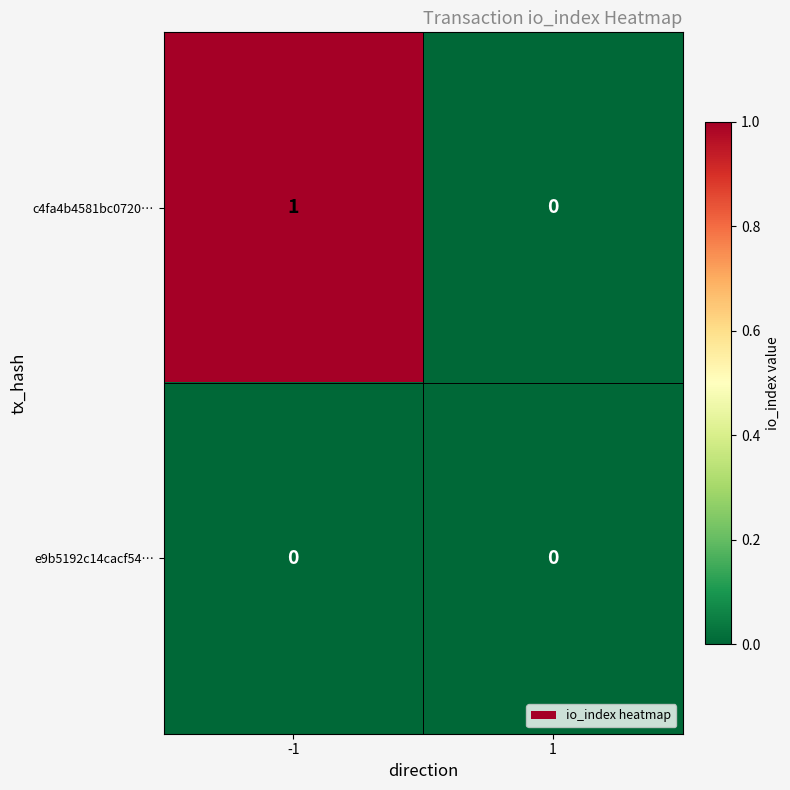

Count the number of data series in this chart.

2